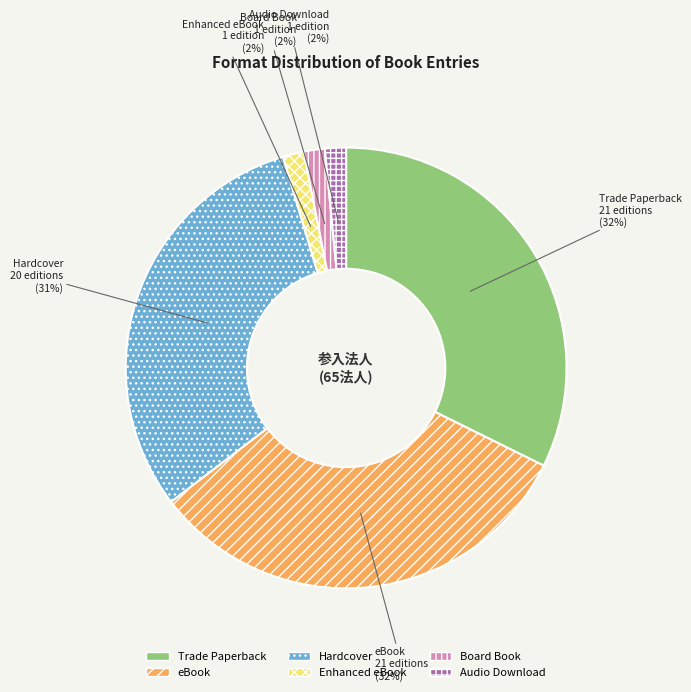

To the nearest percent, what is the combined percentage of Audio Download and Trade Paperback?

34%